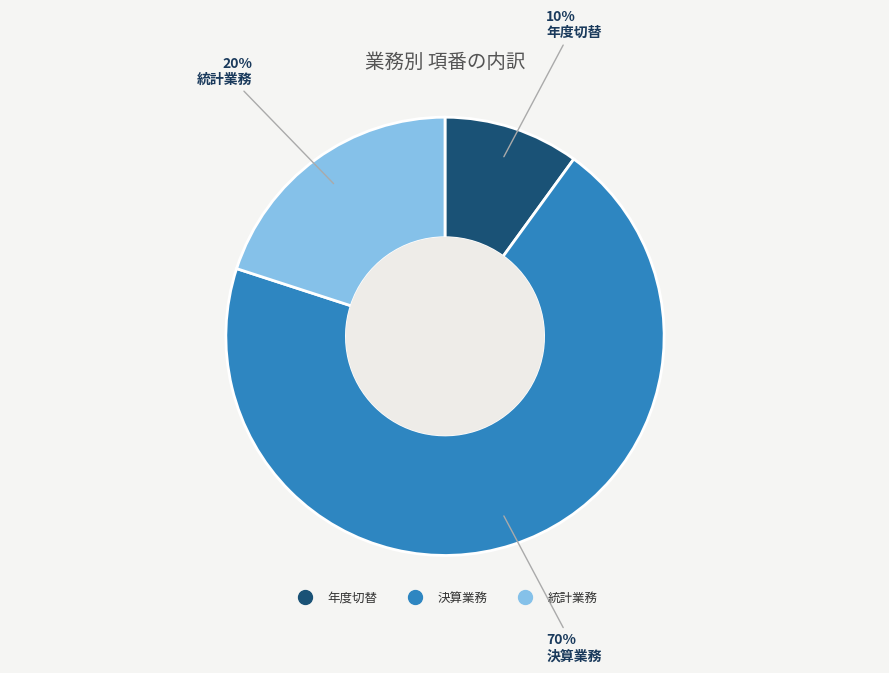

What is the smallest slice in the pie chart?

年度切替